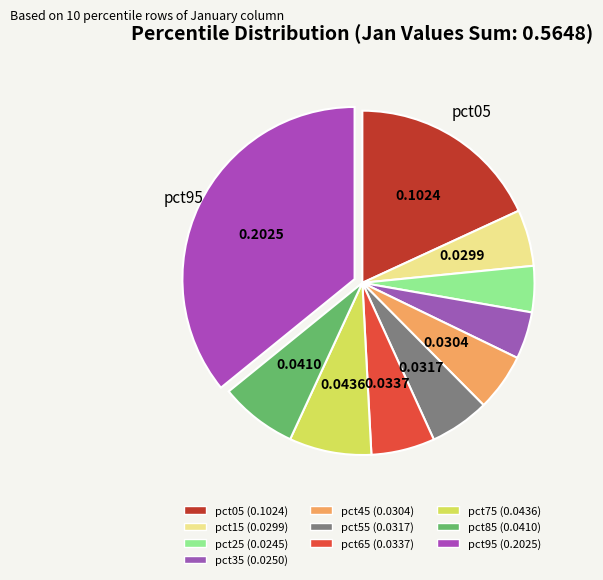

Is the sum of pct45 and pct25 greater than half?

No